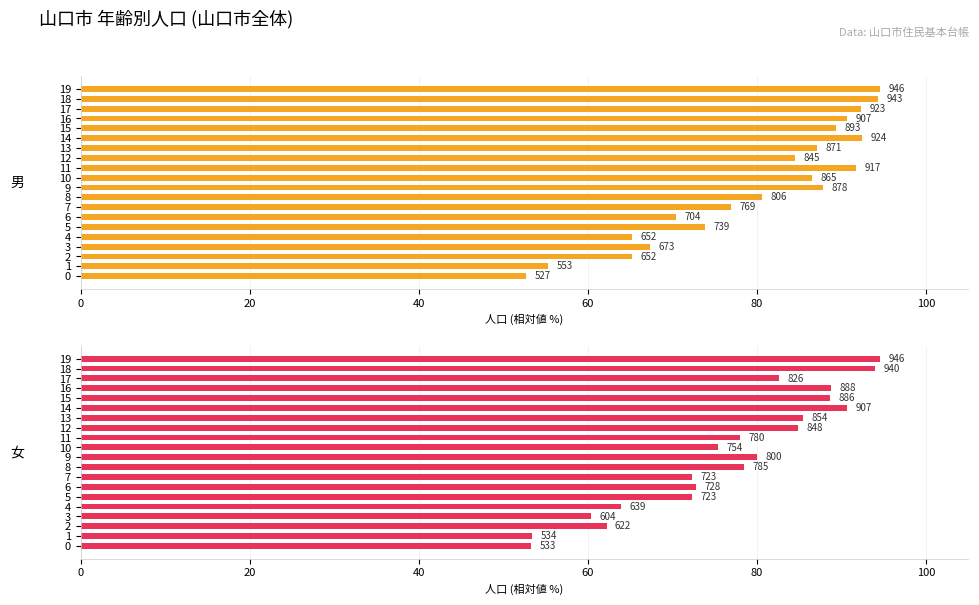

Rank the series at 15 from lowest to highest value.

女, 男